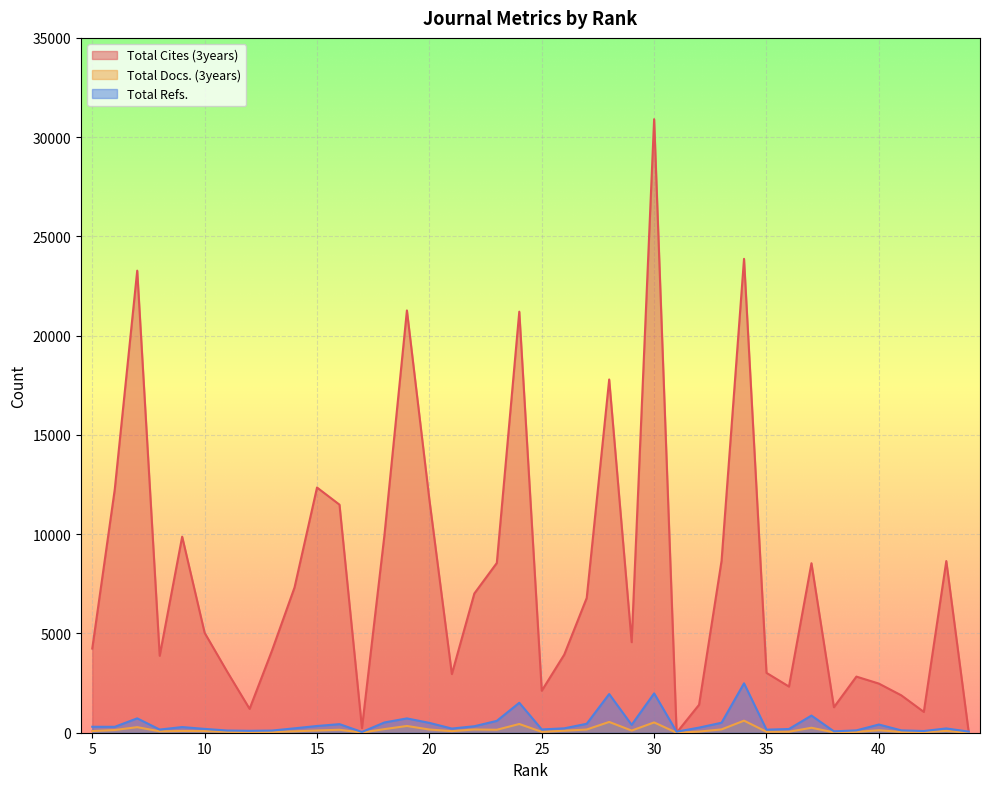

Which series has the largest total across all categories?

Total Cites (3years)